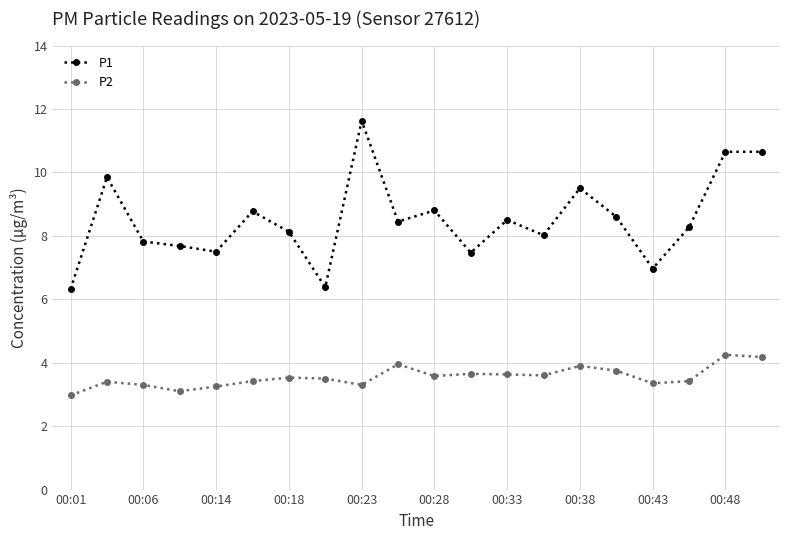

Which series has the largest total across all categories?

P1